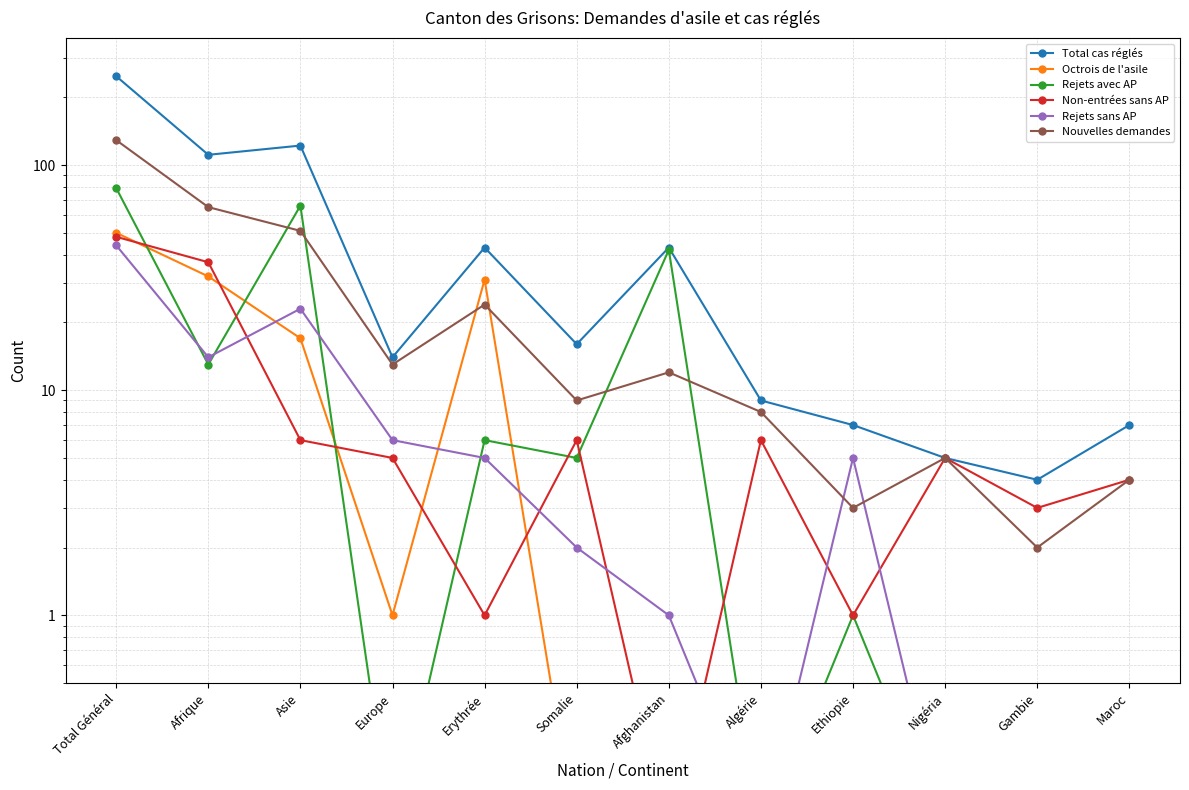

True or false: Total cas réglés and Rejets sans AP intersect in this chart.

False